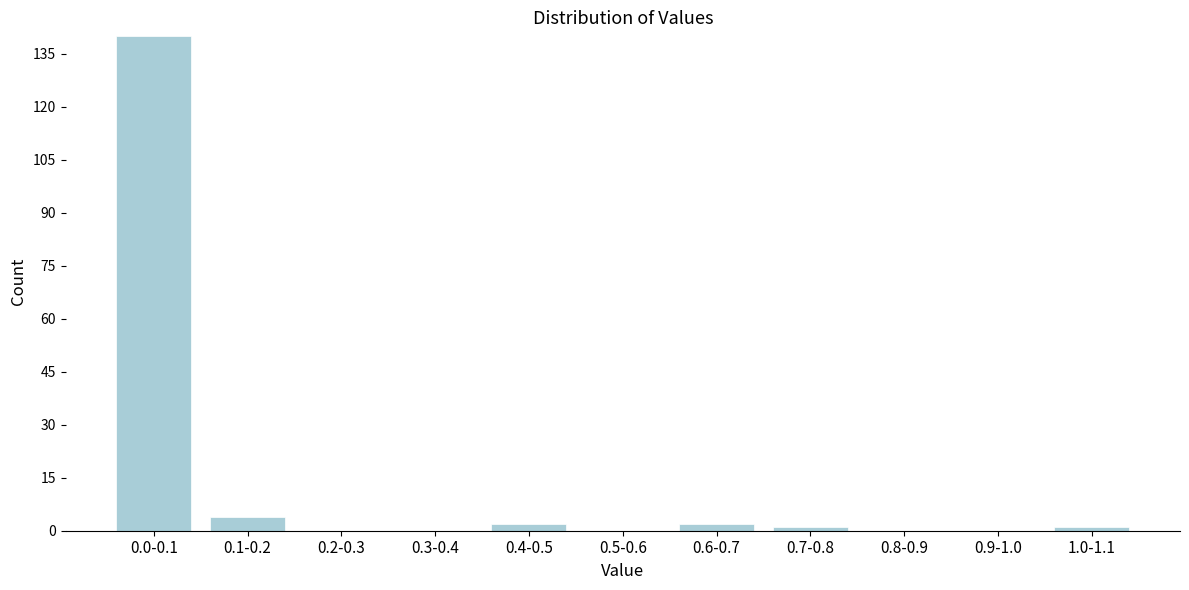

Reading right to left, list all the values displayed in this chart.

1.0-1.1=1	0.9-1.0=0	0.8-0.9=0	0.7-0.8=1	0.6-0.7=2	0.5-0.6=0	0.4-0.5=2	0.3-0.4=0	0.2-0.3=0	0.1-0.2=4	0.0-0.1=140